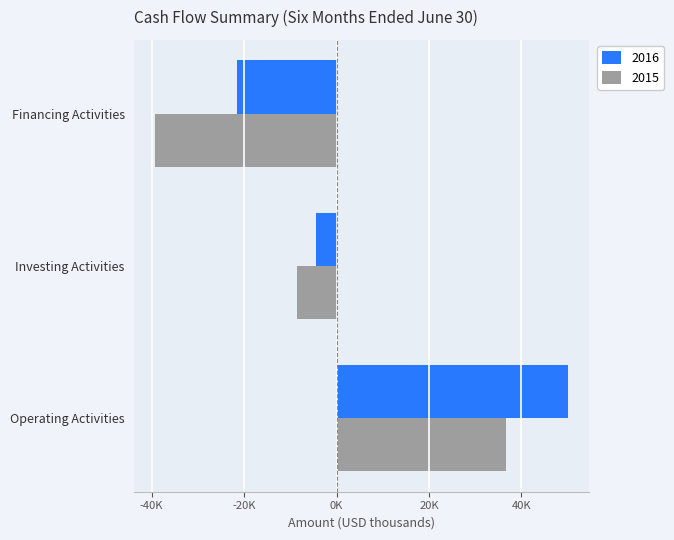

What are all the series names shown in the legend?

2016, 2015